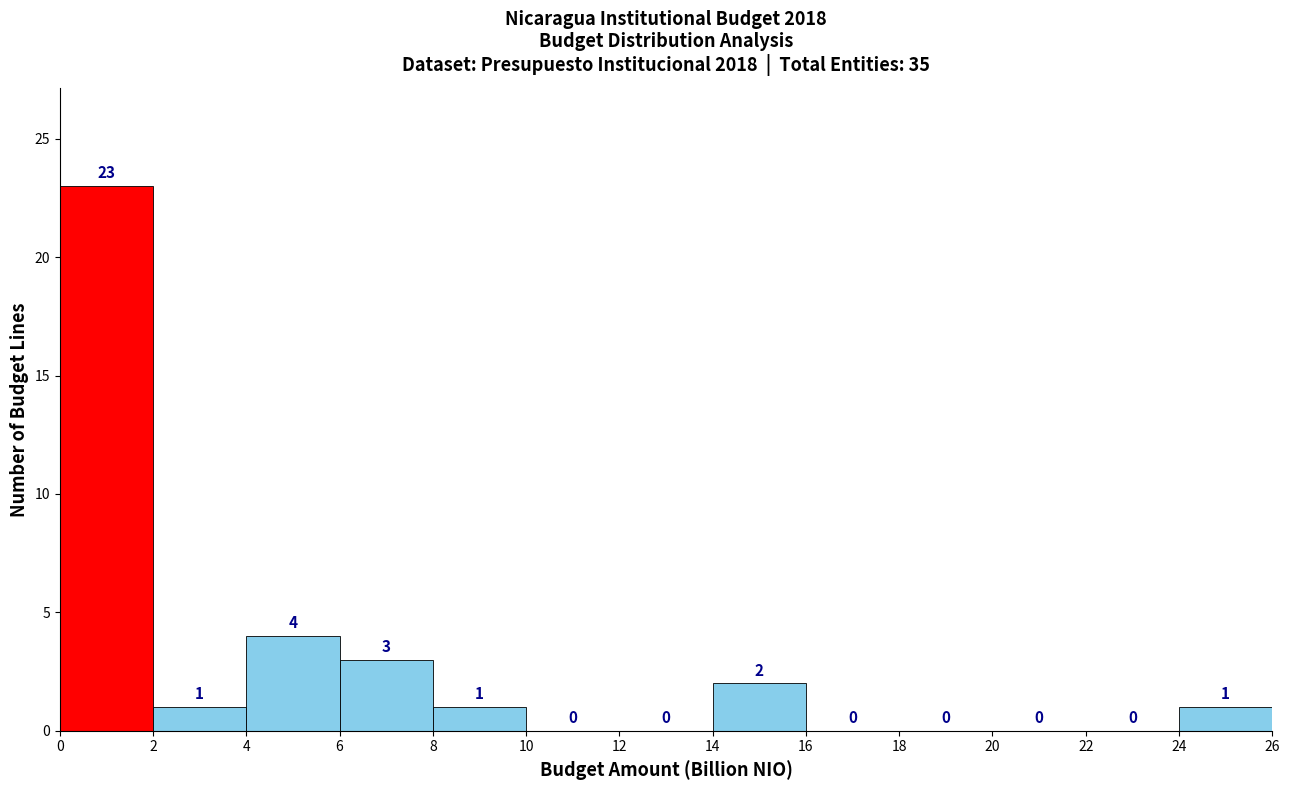

Reading left to right, transcribe this chart: for each bar, give the range it covers on the x-axis and its height.

0 to 2: 23
2 to 4: 1
4 to 6: 4
6 to 8: 3
8 to 10: 1
10 to 12: 0
12 to 14: 0
14 to 16: 2
16 to 18: 0
18 to 20: 0
20 to 22: 0
22 to 24: 0
24 to 26: 1